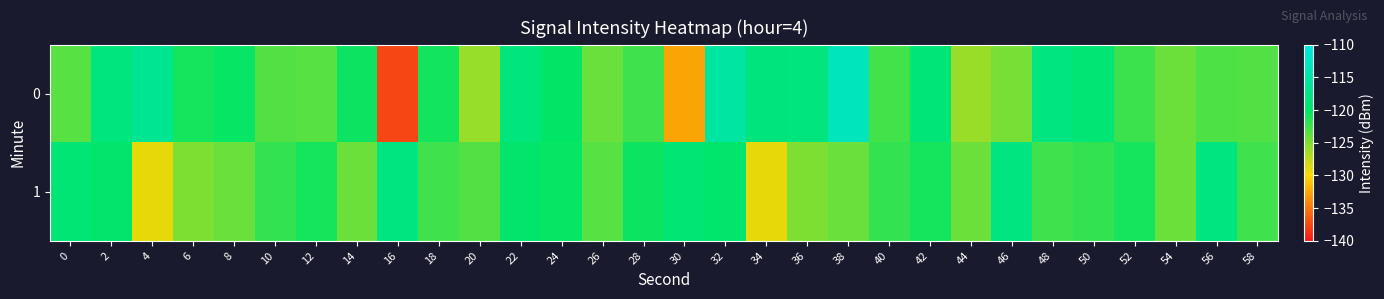

At 6, list the series in order from largest to smallest.

0, 1